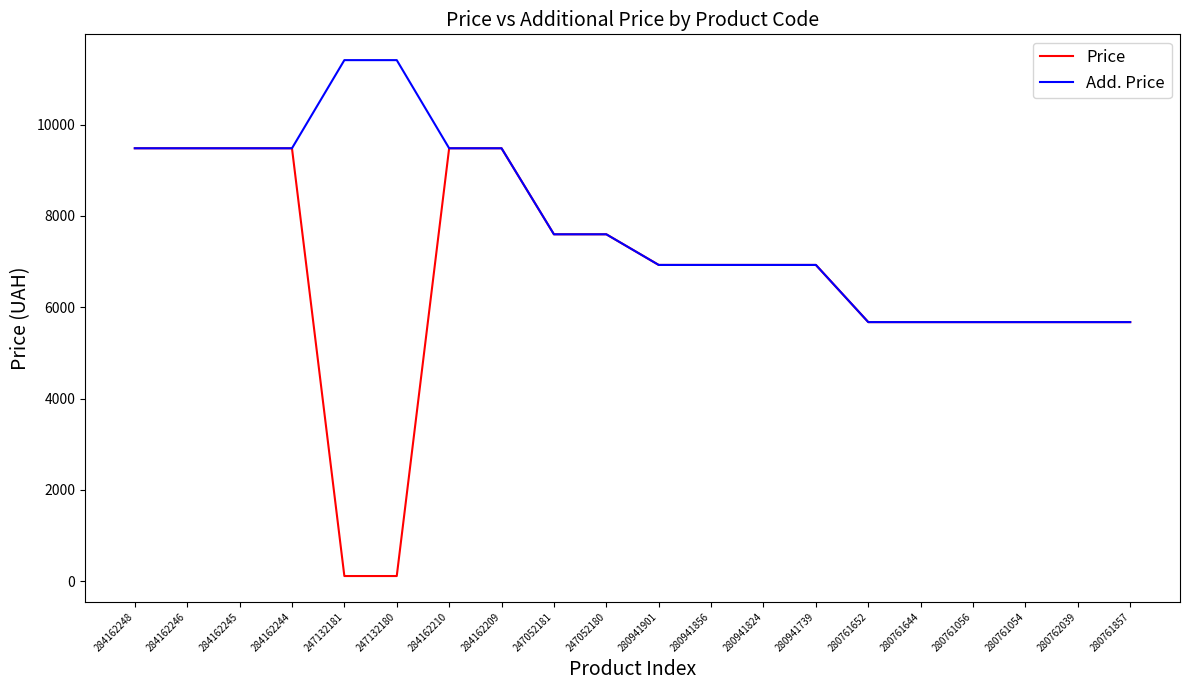

List the series in order of their overall mean, lowest first.

Price, Add. Price